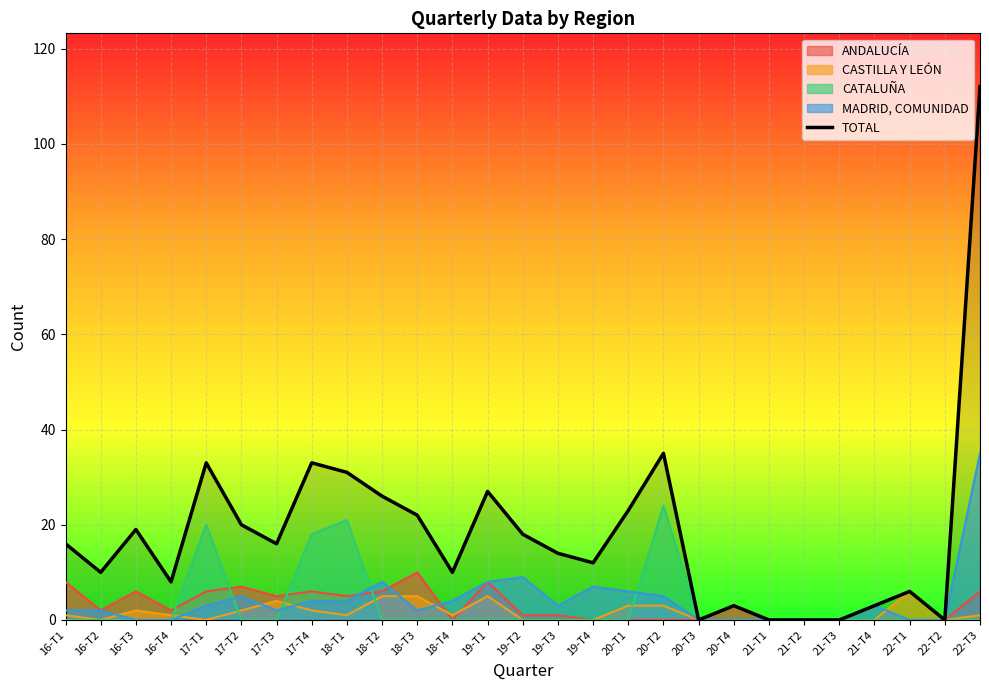

What is the difference between the values at 20-T2 and 21-T3?

35